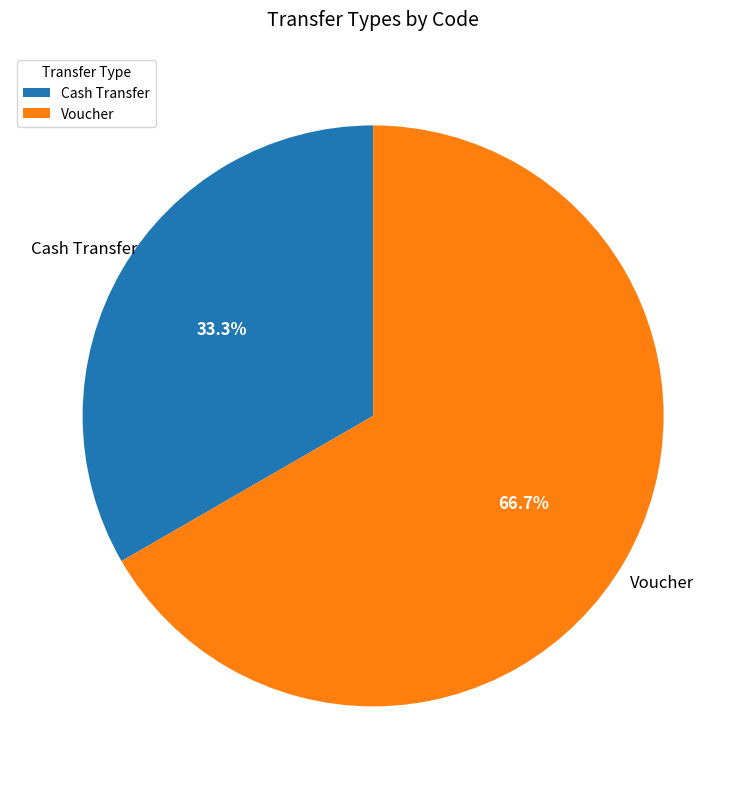

What percentage is the Cash Transfer slice, to the nearest percent?

33%